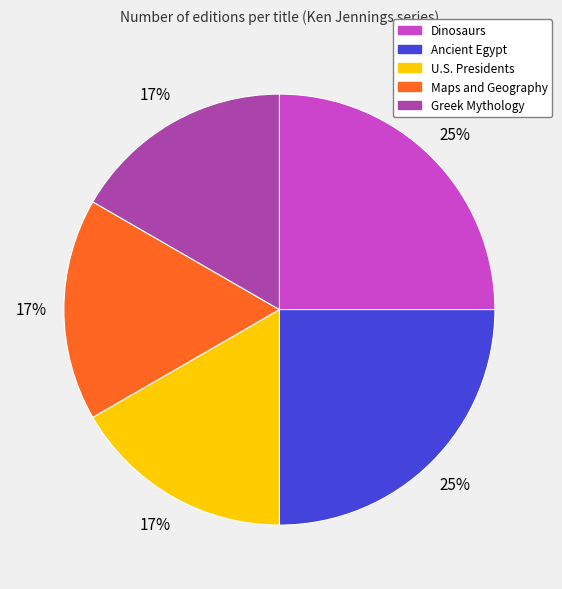

The Ancient Egypt slice represents 25% of the pie. True or false?

True